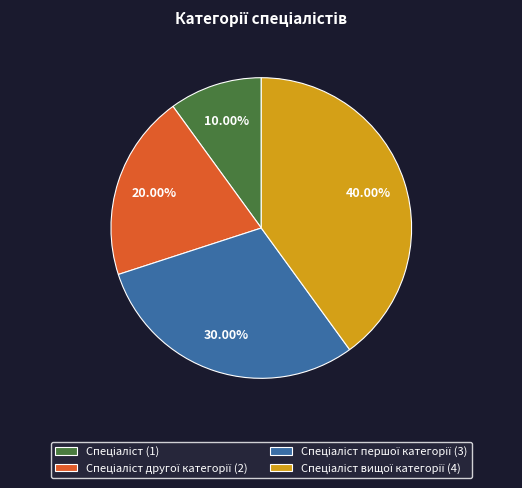

Count the number of slices in the pie.

4